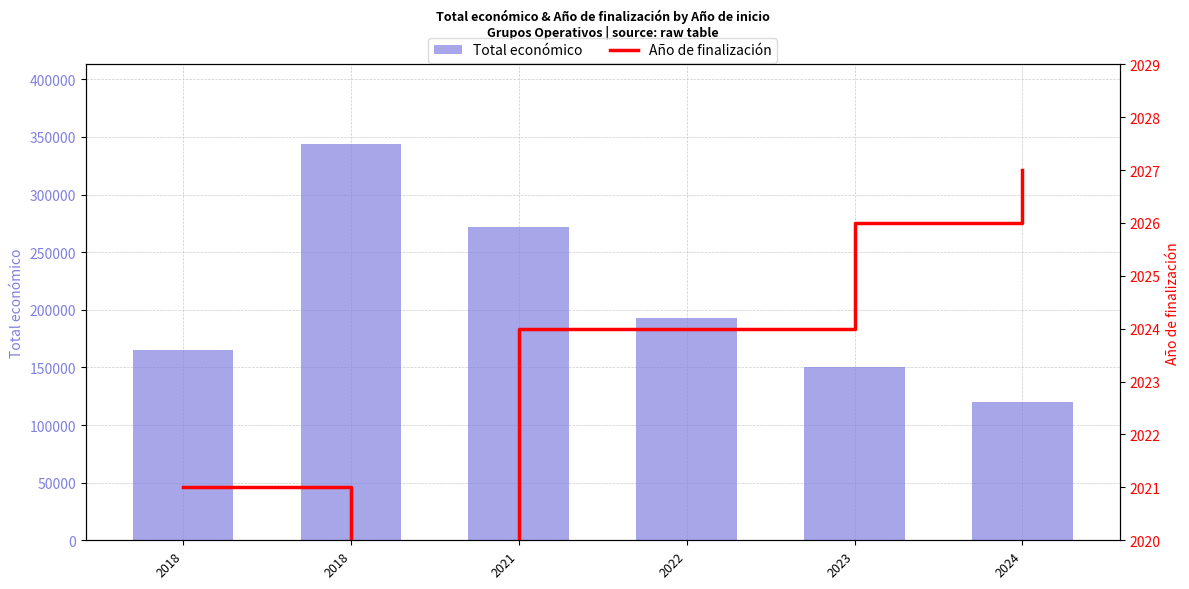

Between 2021 and 2022, which series saw the biggest shift?

Total económico